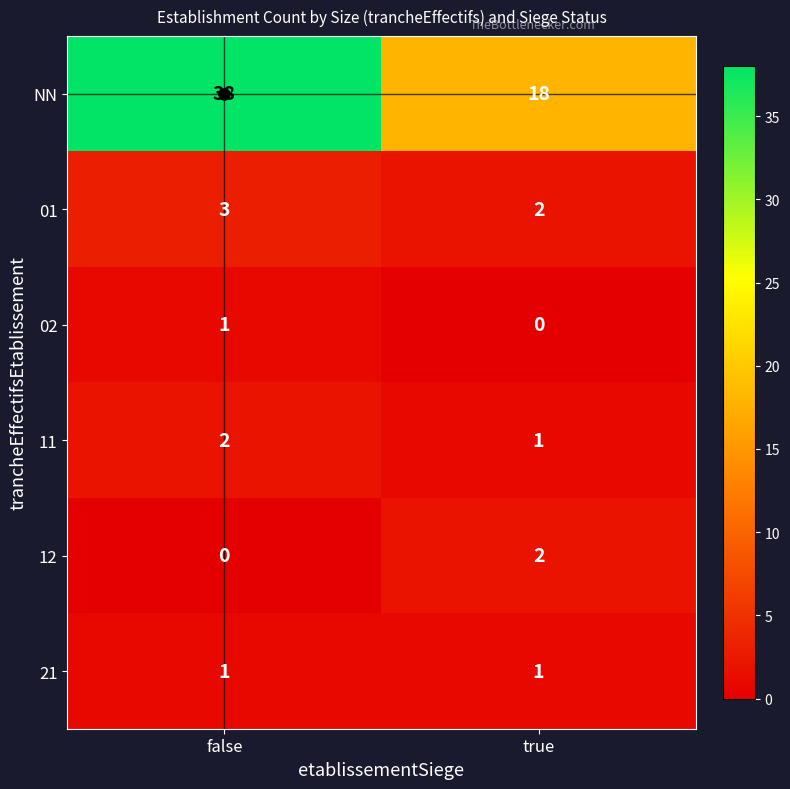

What is the sum of all NN values?

56